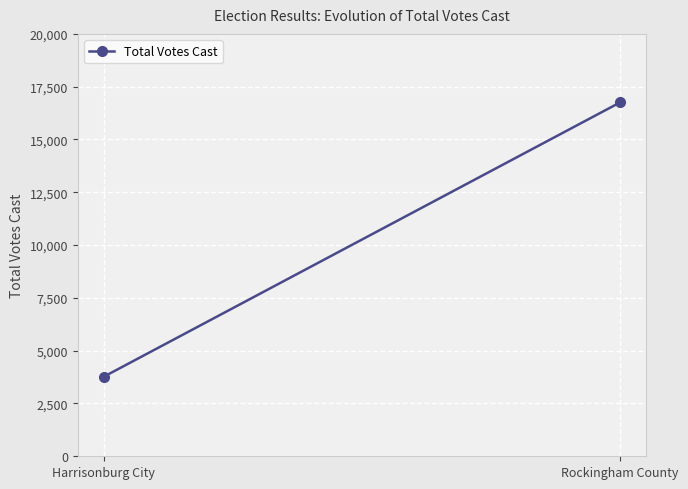

What is the label of the 1st point from the right?

Rockingham County